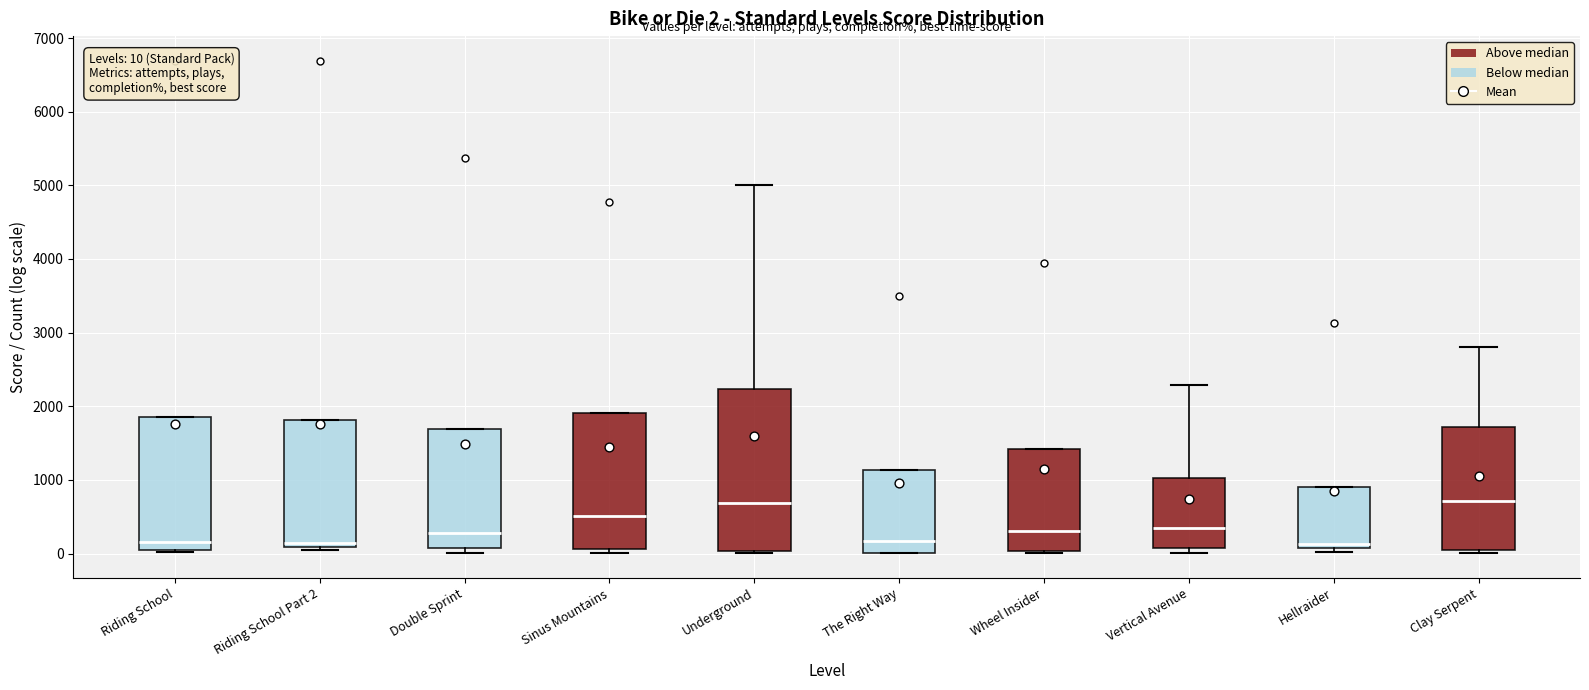

Which box is the tallest, from its lower edge to its upper edge?

Underground